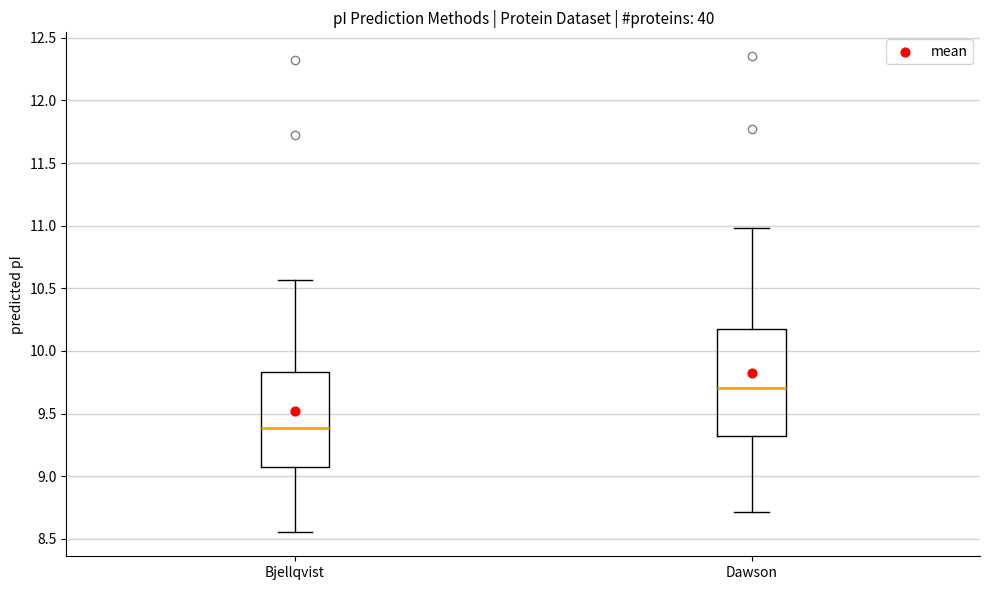

Reading left to right, read every box against the y-axis: the position of its median line, the range the box covers, and the ends of its whiskers. The values are not printed on the chart, so give them approximately, as read against the axis.

Bjellqvist: median 9.40, box 9.05 to 9.85, whiskers 8.55 to 10.55
Dawson: median 9.70, box 9.30 to 10.15, whiskers 8.70 to 11.00